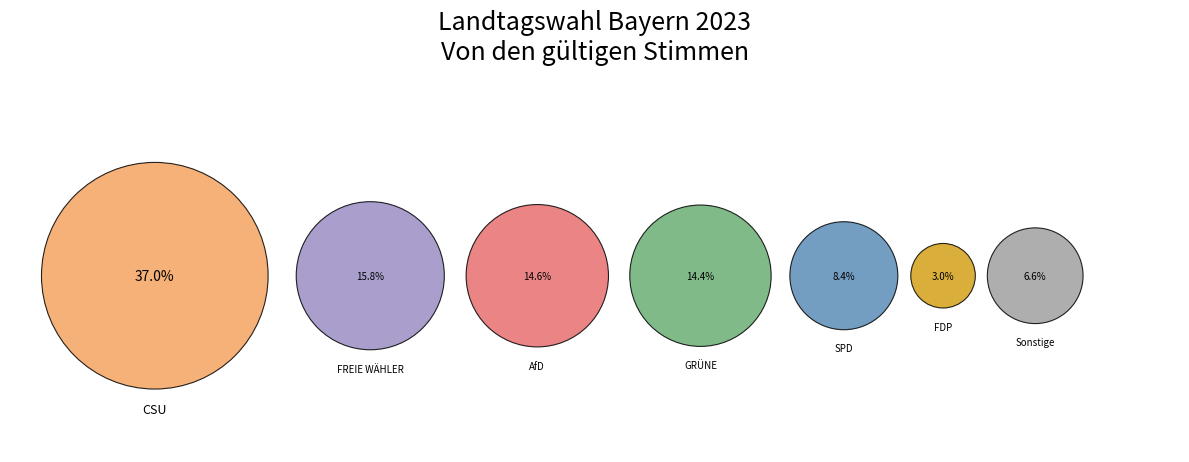

Rank the categories by value from highest to lowest.

CSU, FREIE WÄHLER, AfD, GRÜNE, SPD, Sonstige, FDP